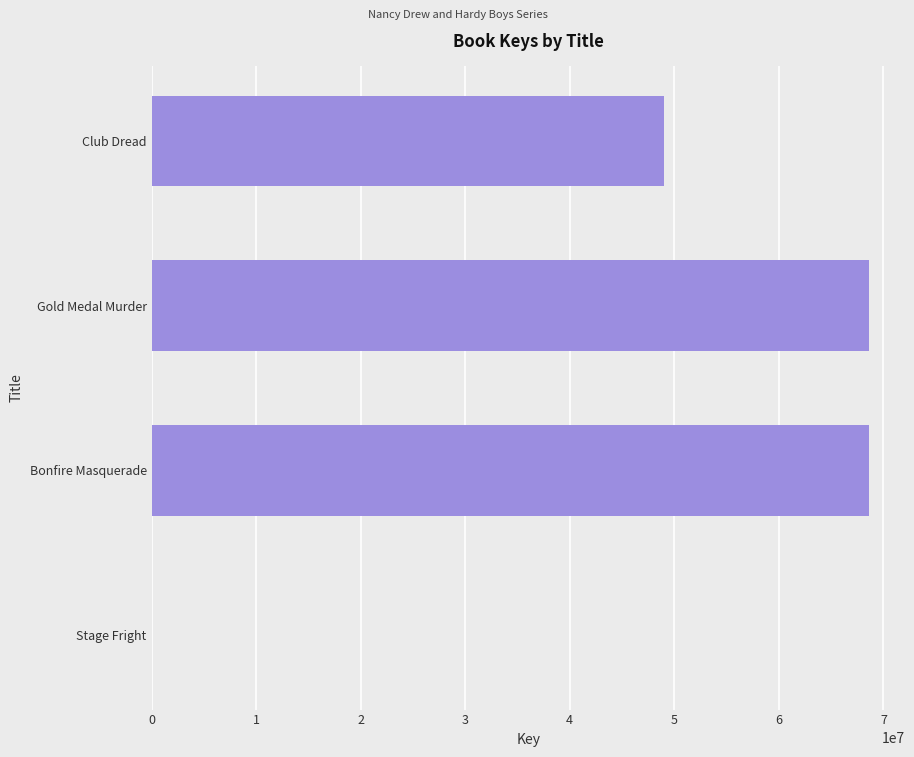

The value at Gold Medal Murder is 68633872. True or false?

True